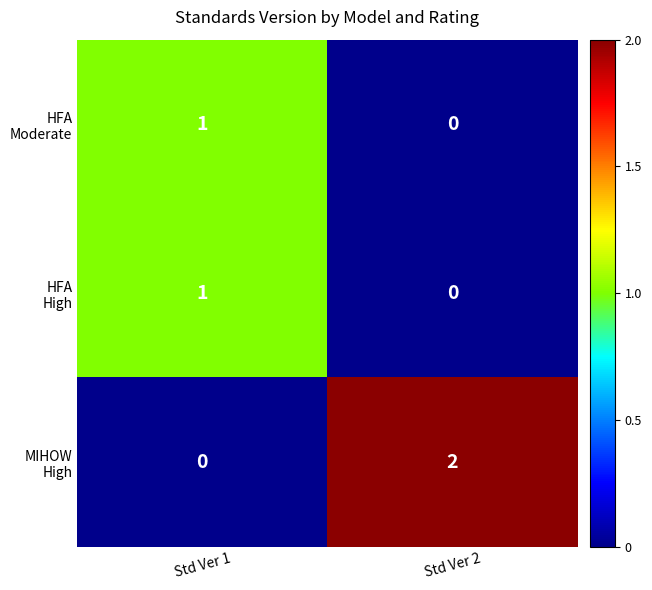

What is the greatest value displayed?

2